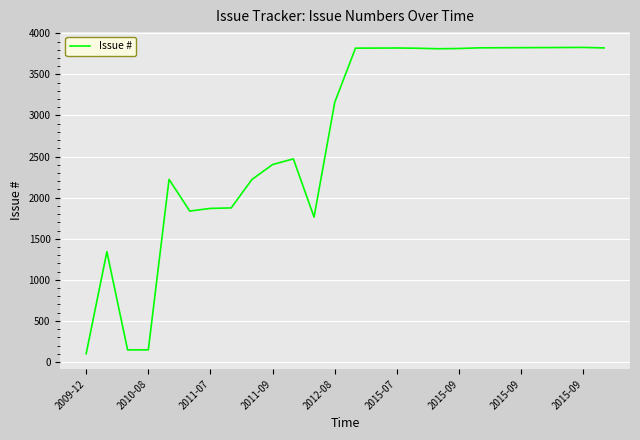

What is the sum of all values?

71242